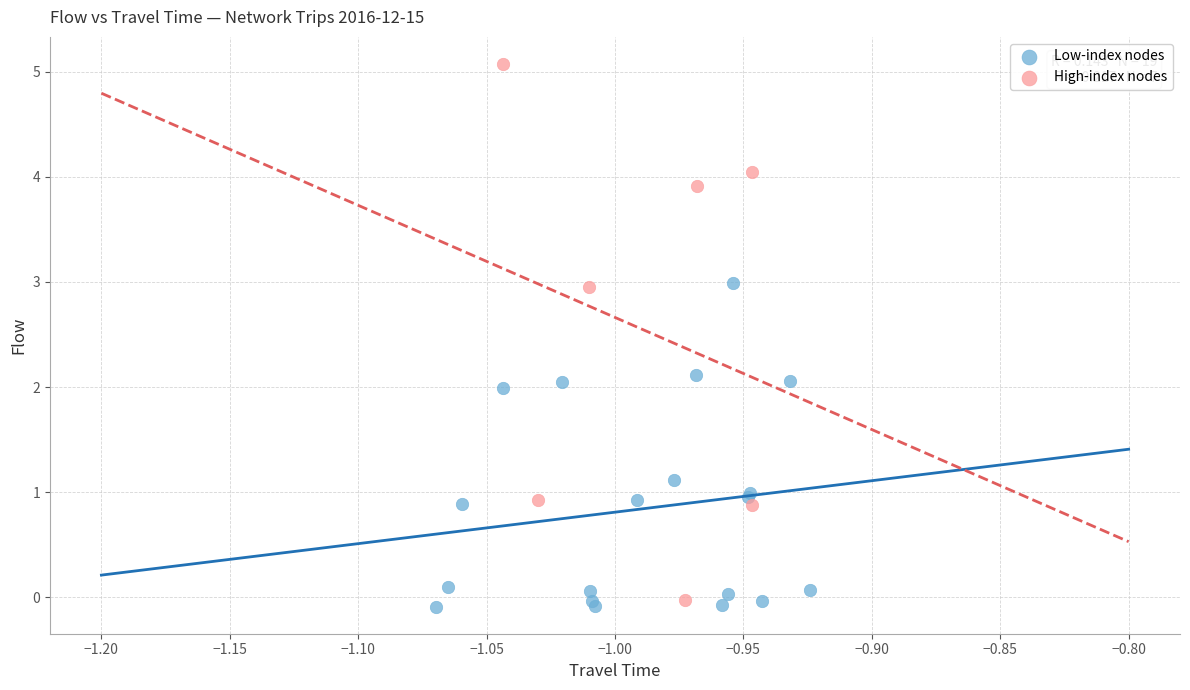

Which series contains the highest Y value?

High-index nodes